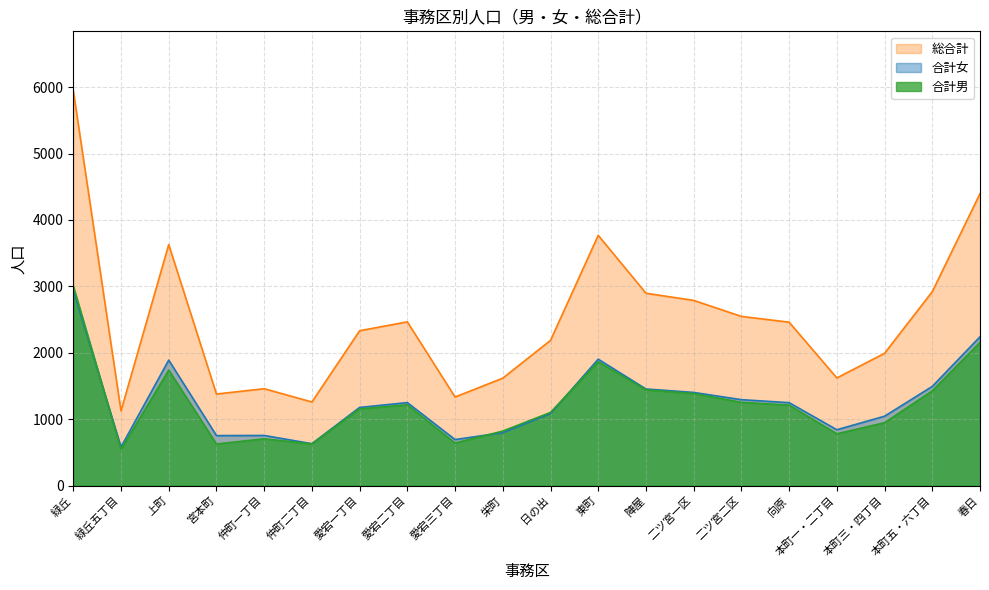

Reading left to right, transcribe all the data shown in this chart.

合計男: 緑丘=3006	緑丘五丁目=544	上町=1740	宮本町=626	仲町一丁目=704	仲町二丁目=628	愛宕一丁目=1155	愛宕二丁目=1216	愛宕三丁目=641	栄町=821	日の出=1102	東町=1865	陣屋=1442	二ツ宮一区=1386	二ツ宮二区=1254	向原=1212	本町一・二丁目=780	本町三・四丁目=947	本町五・六丁目=1427	春日=2156
合計女: 緑丘=2943	緑丘五丁目=581	上町=1890	宮本町=753	仲町一丁目=755	仲町二丁目=631	愛宕一丁目=1177	愛宕二丁目=1250	愛宕三丁目=693	栄町=797	日の出=1085	東町=1904	陣屋=1455	二ツ宮一区=1403	二ツ宮二区=1294	向原=1249	本町一・二丁目=841	本町三・四丁目=1045	本町五・六丁目=1494	春日=2241
総合計: 緑丘=5949	緑丘五丁目=1125	上町=3630	宮本町=1379	仲町一丁目=1459	仲町二丁目=1259	愛宕一丁目=2332	愛宕二丁目=2466	愛宕三丁目=1334	栄町=1618	日の出=2187	東町=3769	陣屋=2897	二ツ宮一区=2789	二ツ宮二区=2548	向原=2461	本町一・二丁目=1621	本町三・四丁目=1992	本町五・六丁目=2921	春日=4397